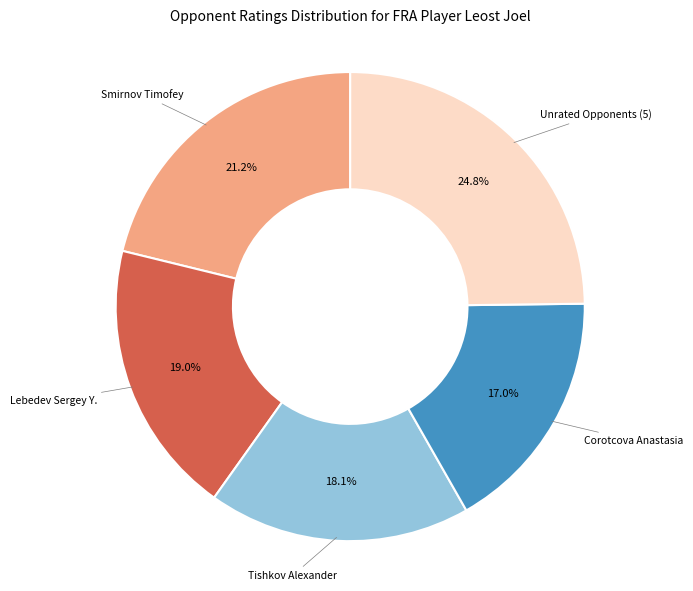

How many slices are in this pie chart?

5